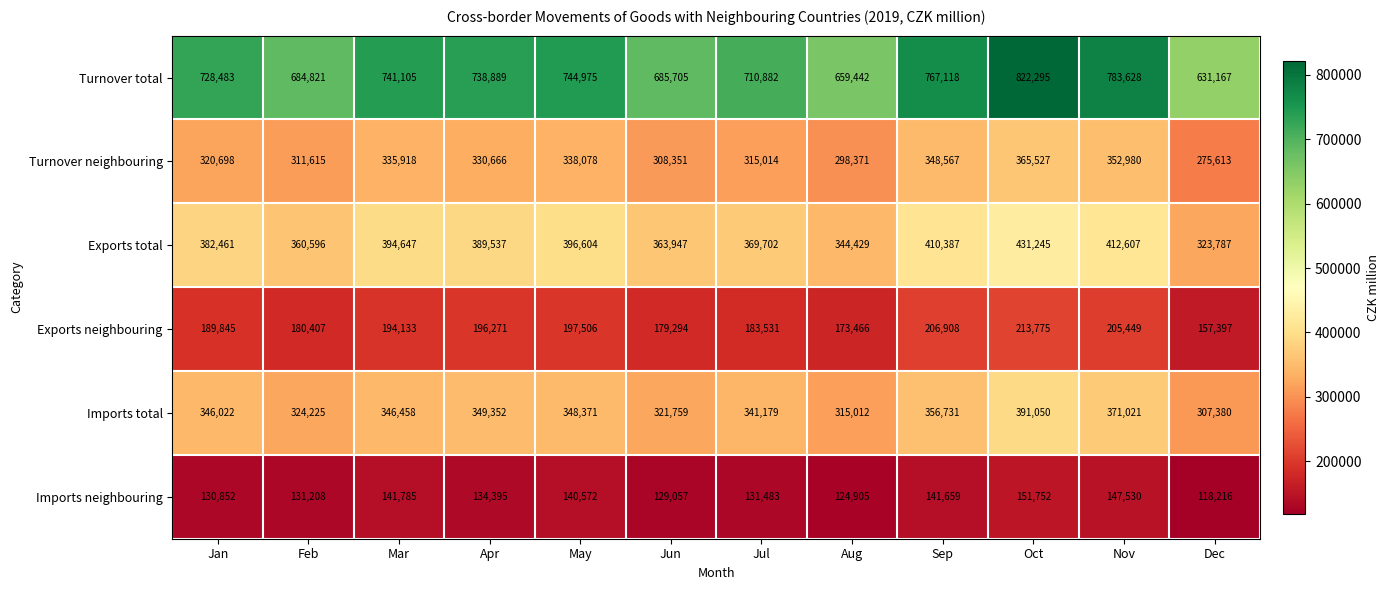

What is the difference between the Imports total values at Feb and Apr?

25127